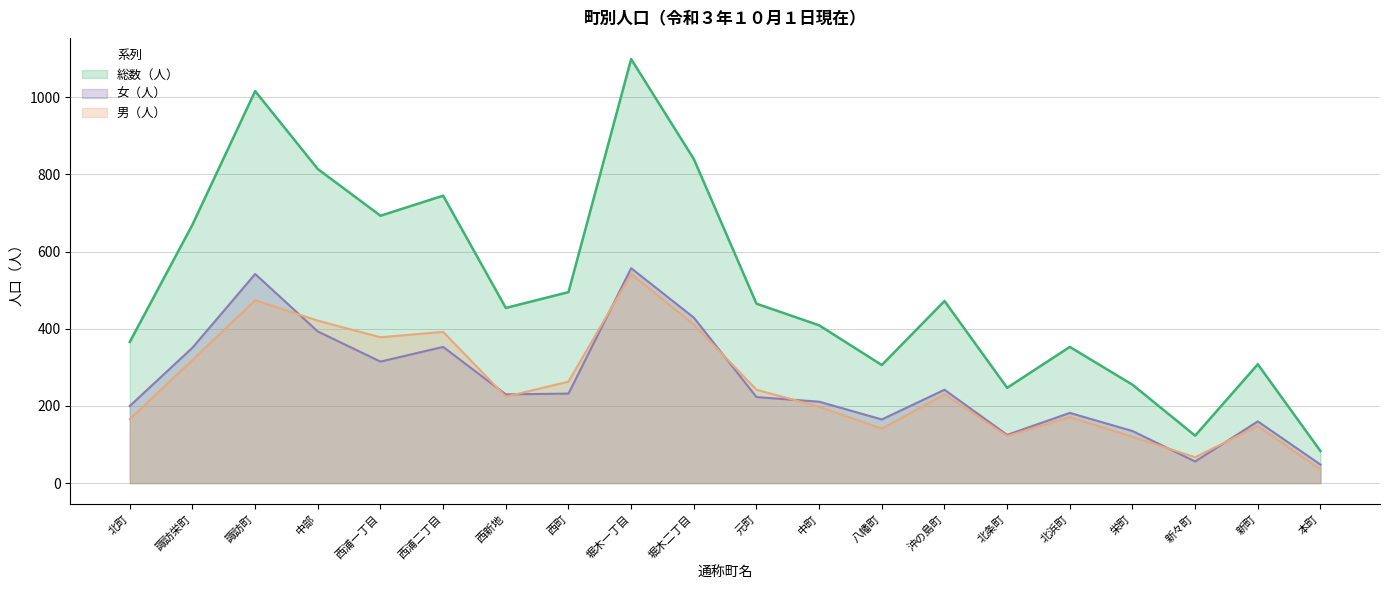

What is the average value of the 男（人） series?

253